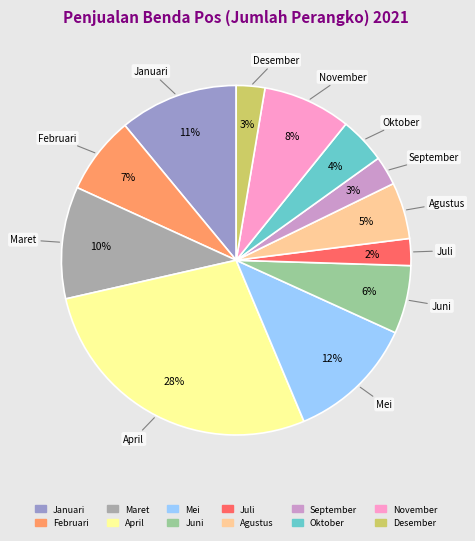

To the nearest percent, what is the combined percentage of Agustus and Februari?

12%